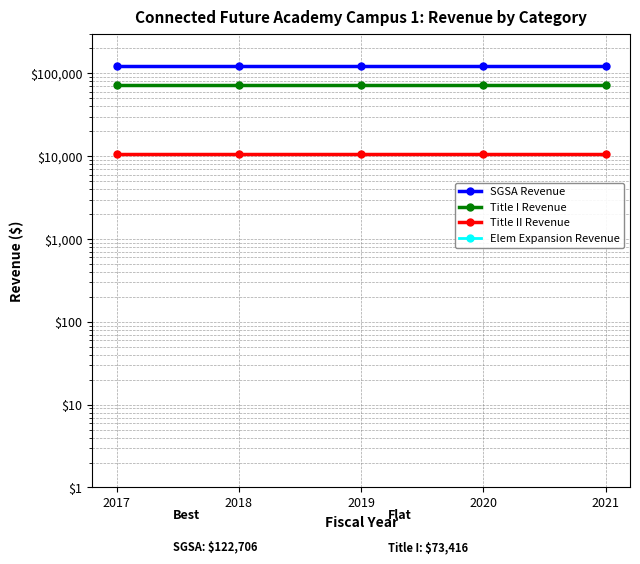

True or false: SGSA Revenue and Elem Expansion Revenue cross at least once.

False